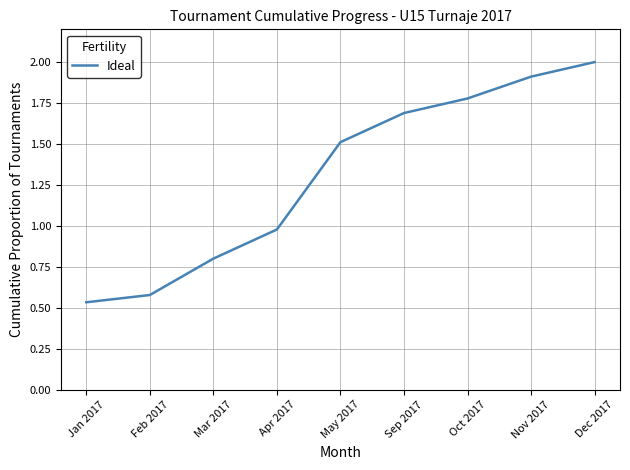

How many distinct data groups are displayed?

1